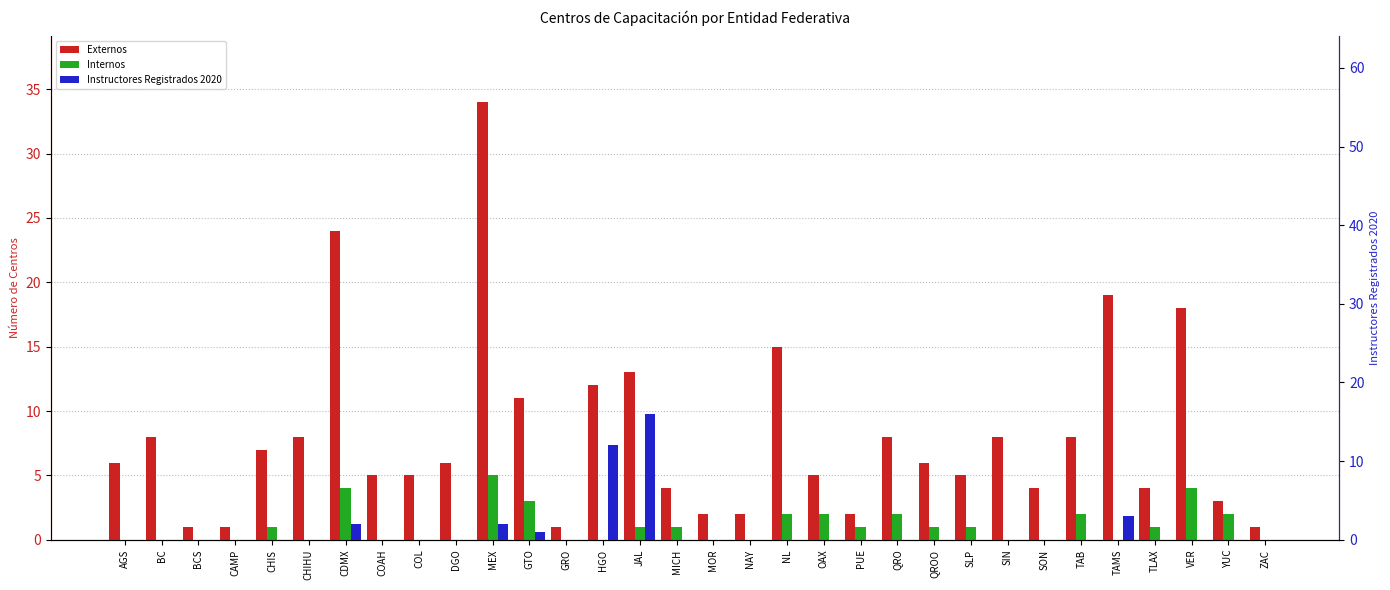

What is the label of the 20th bar from the right?

GRO